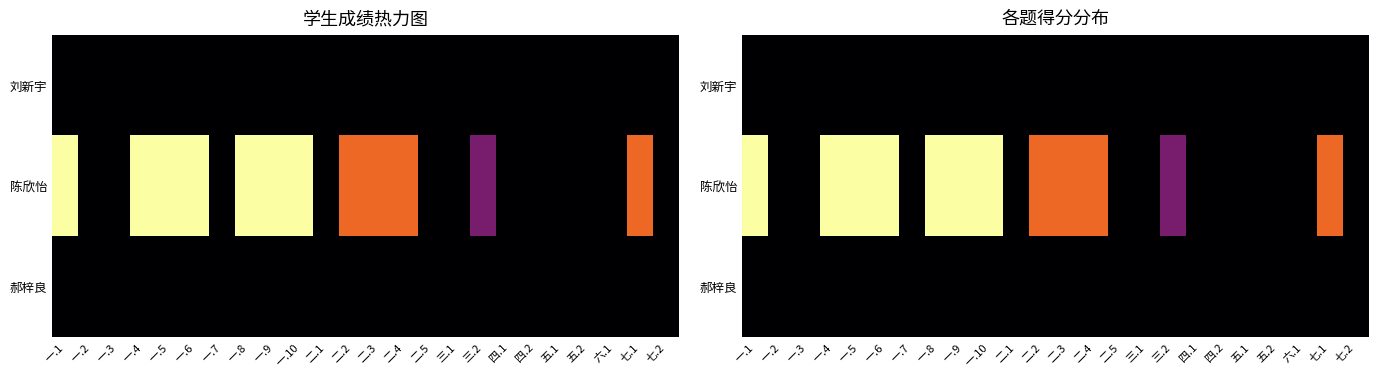

Rank the categories by 陈欣怡 value from highest to lowest.

一.1, 一.4, 一.5, 一.6, 一.8, 一.9, 一.10, 二.2, 二.3, 二.4, 七.1, 三.2, 一.2, 一.3, 一.7, 二.1, 二.5, 三.1, 四.1, 四.2, 五.1, 五.2, 六.1, 七.2